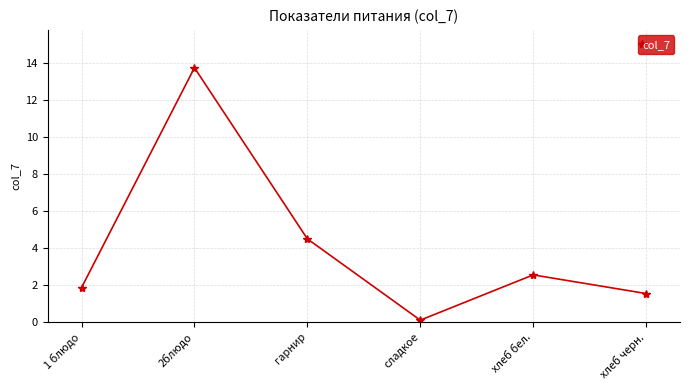

True or false: the data shows 4.5 at гарнир.

True